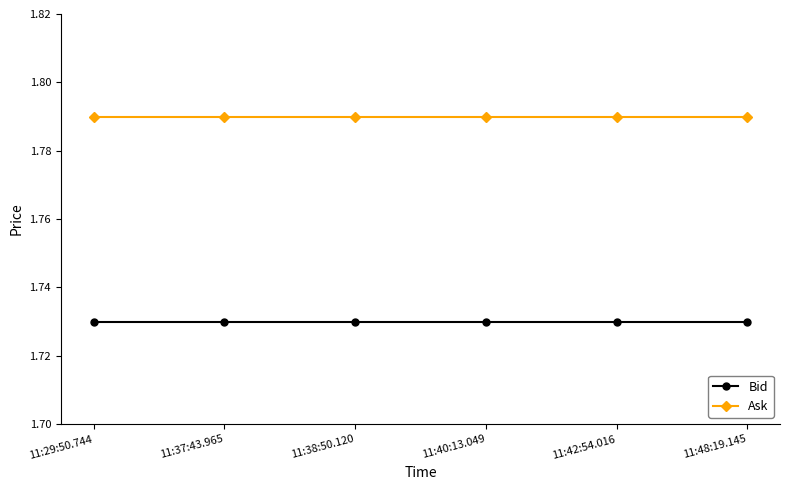

True or false: Bid and Ask intersect in this chart.

False